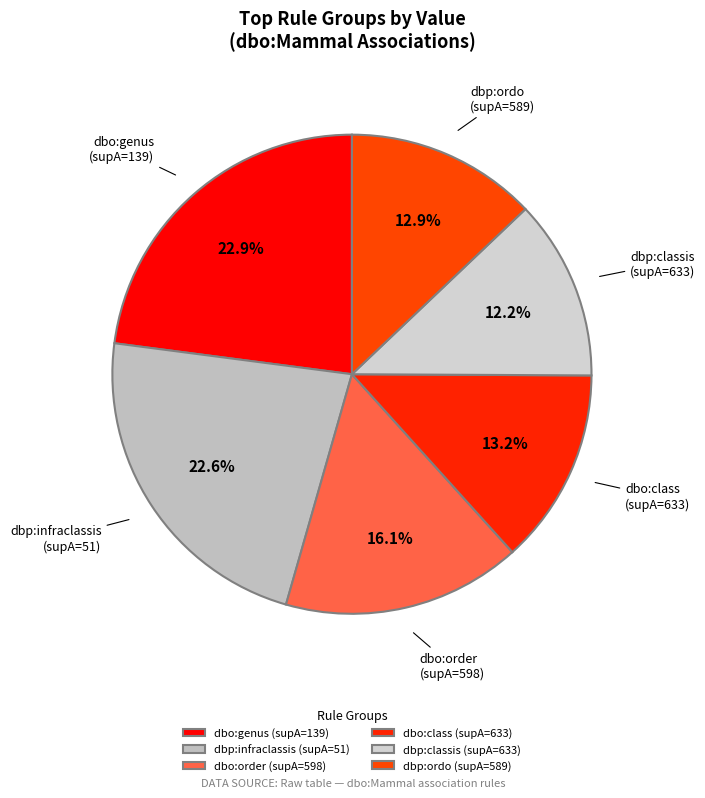

True or false: dbo:order (supA=598) accounts for 16% of the total.

True